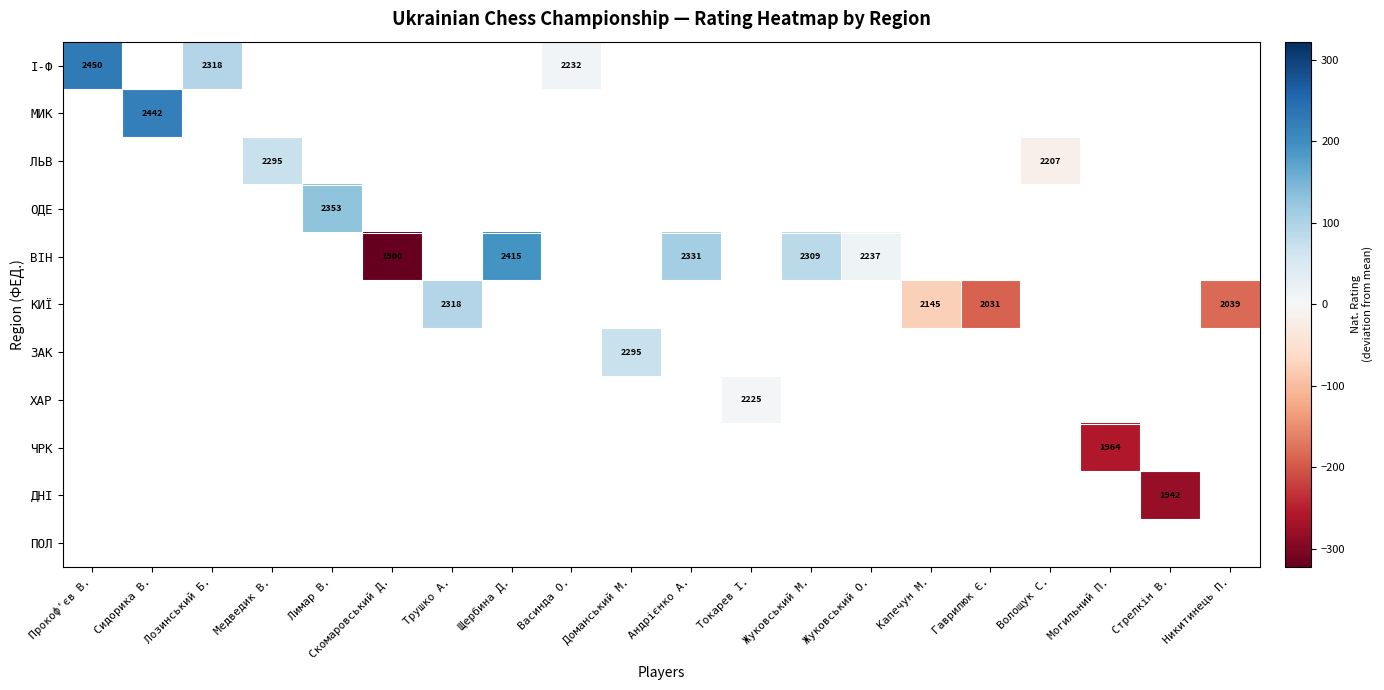

How many data points does each series have?

20